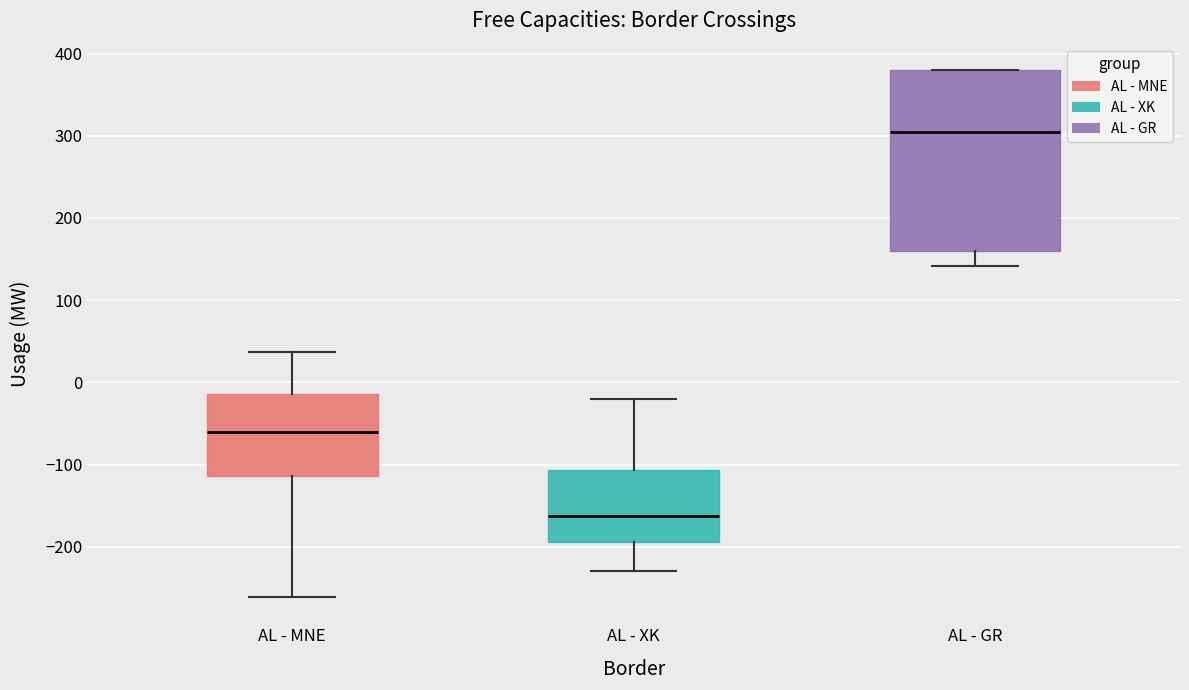

Reading left to right, read every box against the y-axis: the position of its median line, the range the box covers, and the ends of its whiskers. The values are not printed on the chart, so give them approximately, as read against the axis.

AL - MNE: median -60, box -110 to -10, whiskers -260 to 40
AL - XK: median -160, box -190 to -110, whiskers -230 to -20
AL - GR: median 300, box 160 to 380, whiskers 140 to 380